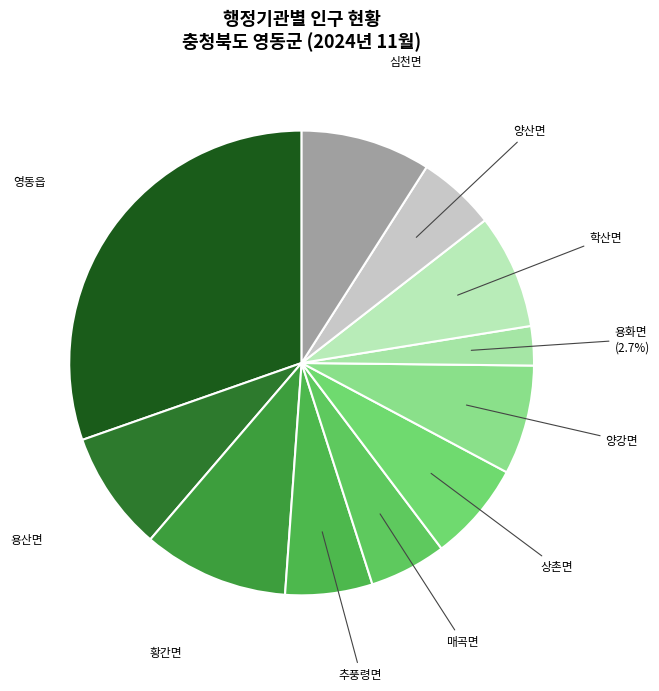

Is there a majority slice in this chart?

No